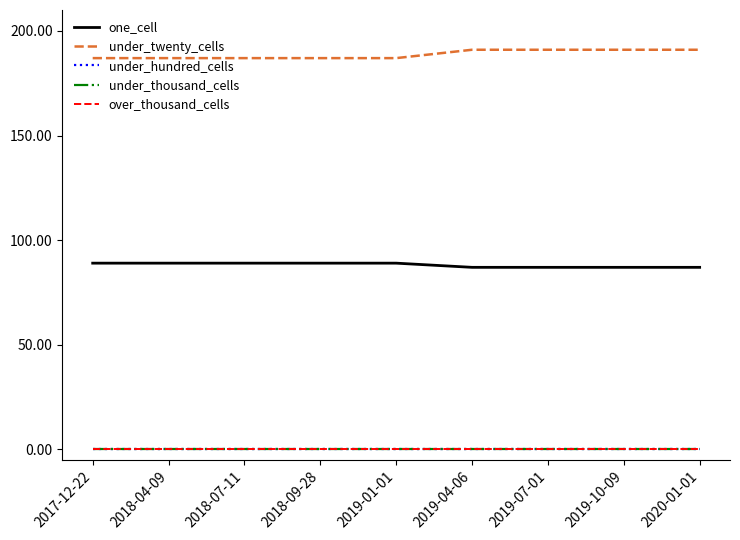

At which category is the sum across all series the highest?

2019-04-06